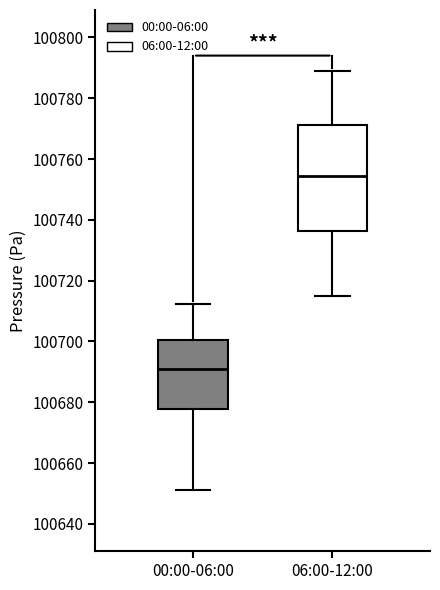

Which box's median line is the lowest?

00:00-06:00